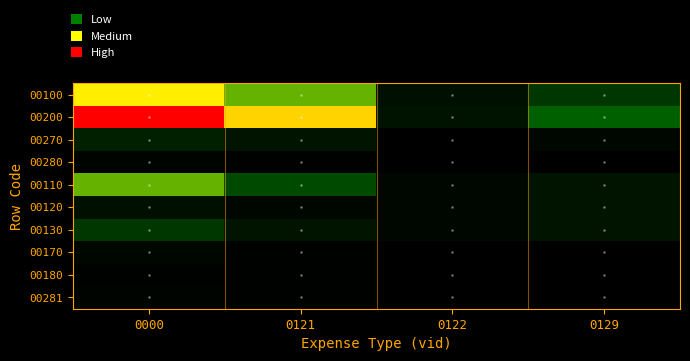

Rank the series at 0122 from highest to lowest value.

00200, 00100, 00110, 00120, 00130, 00270, 00280, 00180, 00281, 00170